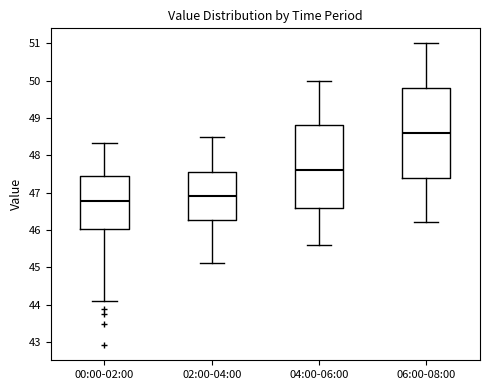

Reading left to right, read every box against the y-axis: the position of its median line, the range the box covers, and the ends of its whiskers. The values are not printed on the chart, so give them approximately, as read against the axis.

00:00-02:00: median 46.8, box 46.0 to 47.4, whiskers 44.1 to 48.3
02:00-04:00: median 46.9, box 46.3 to 47.6, whiskers 45.1 to 48.5
04:00-06:00: median 47.6, box 46.6 to 48.8, whiskers 45.6 to 50.0
06:00-08:00: median 48.6, box 47.4 to 49.8, whiskers 46.2 to 51.0